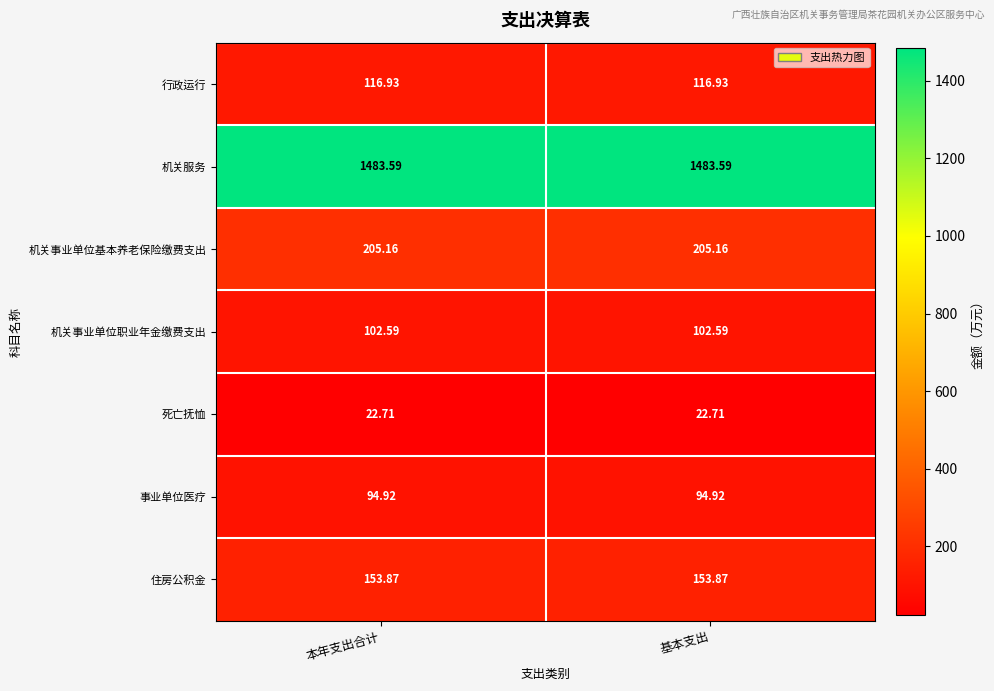

Which series has the largest total across all categories?

机关服务